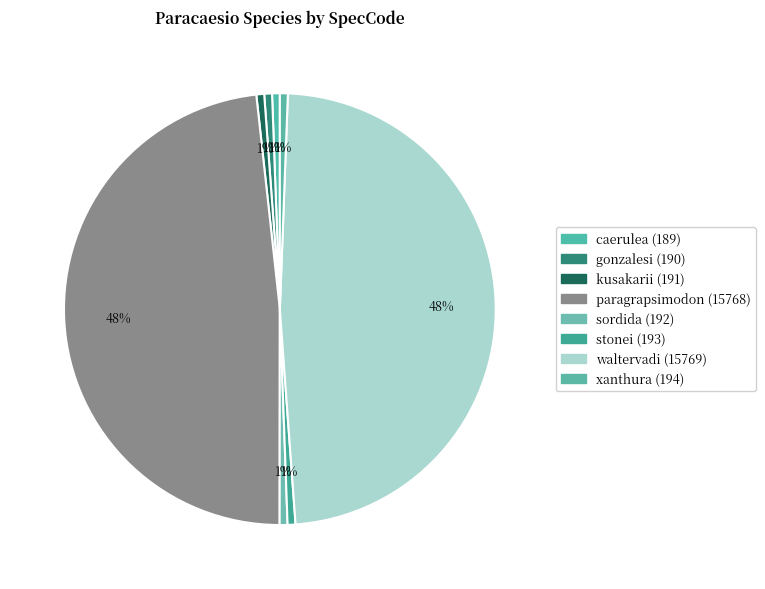

Rank the categories by value from highest to lowest.

waltervadi, paragrapsimodon, xanthura, stonei, sordida, kusakarii, gonzalesi, caerulea